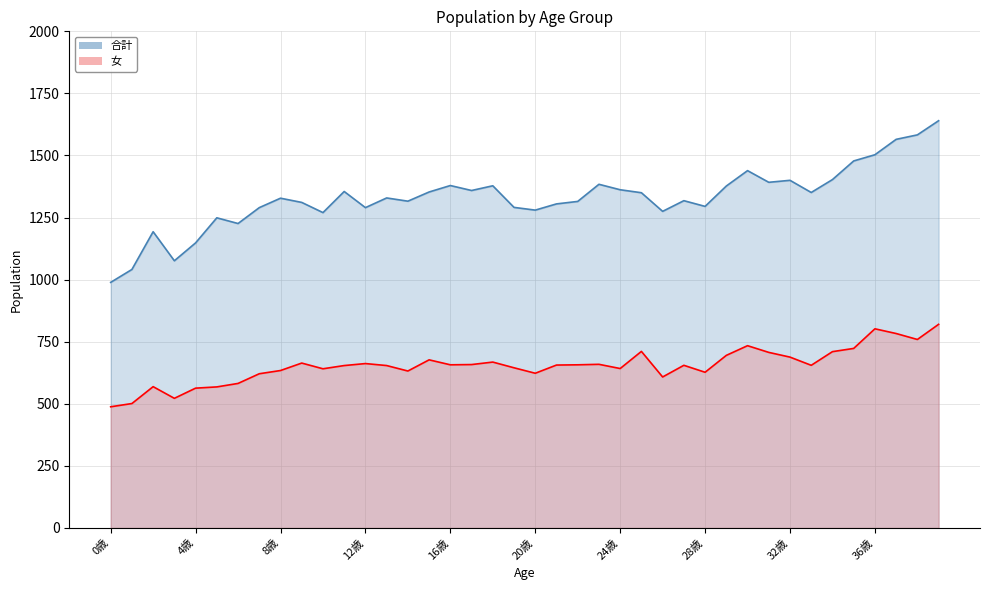

The value of 女 at 1歳 is 676. True or false?

False